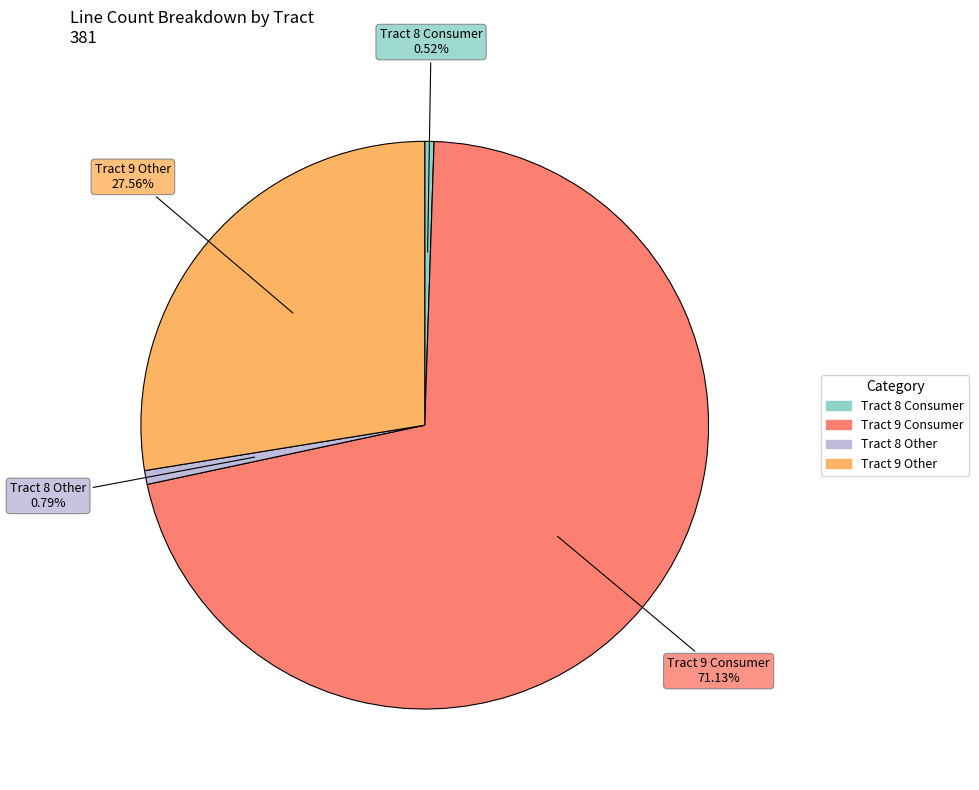

How many segments does this pie chart have?

4